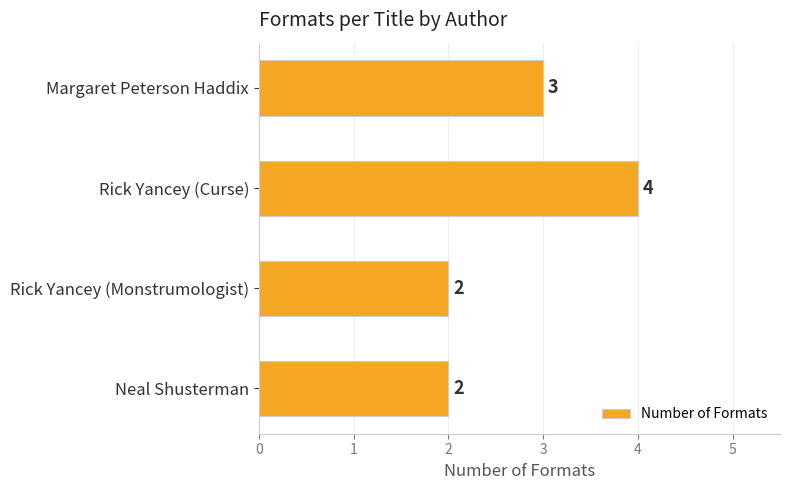

At which category does the chart reach its peak across all series?

Rick Yancey (Curse)